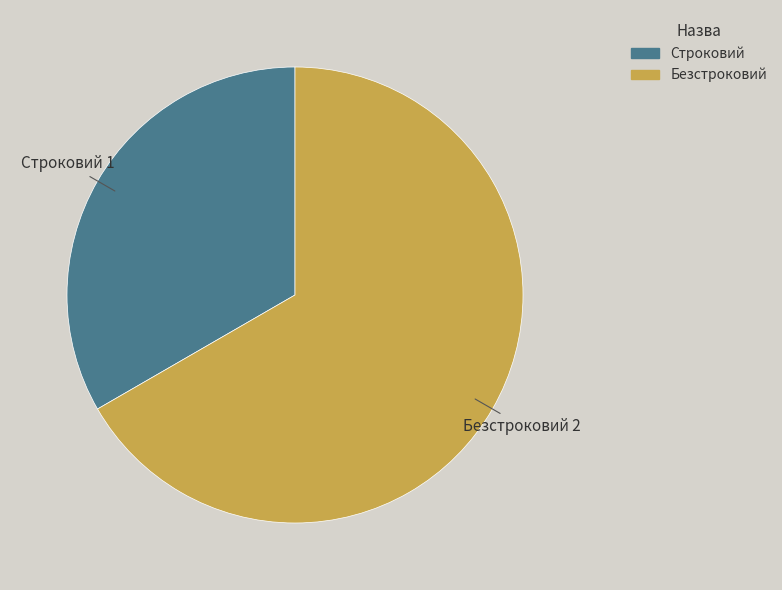

Is Строковий the majority of the pie?

No